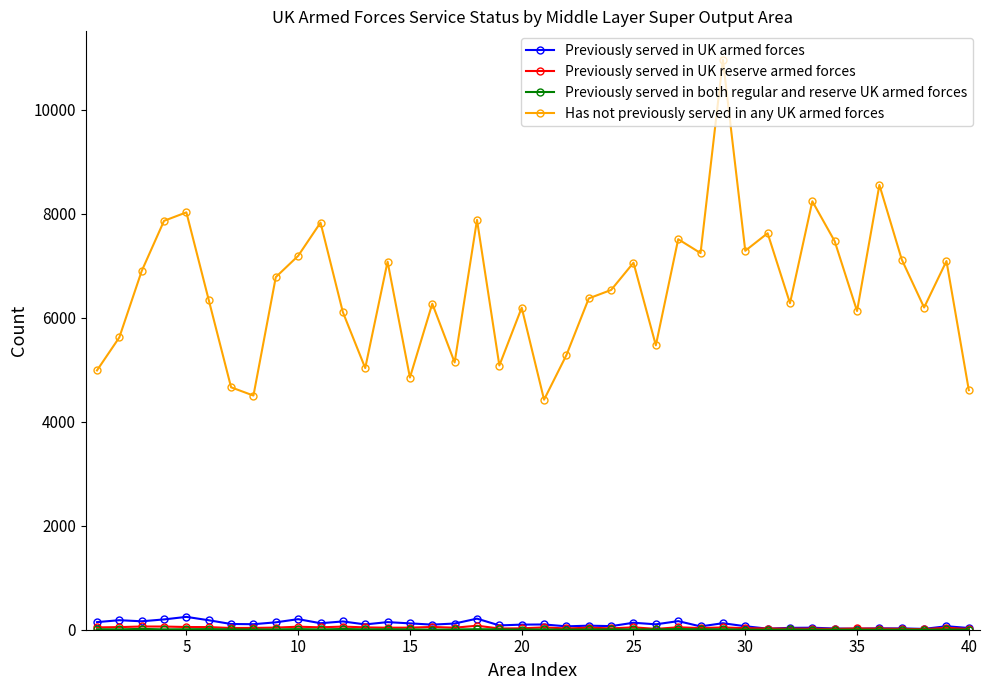

What is the average value of the Previously served in UK armed forces series?

106